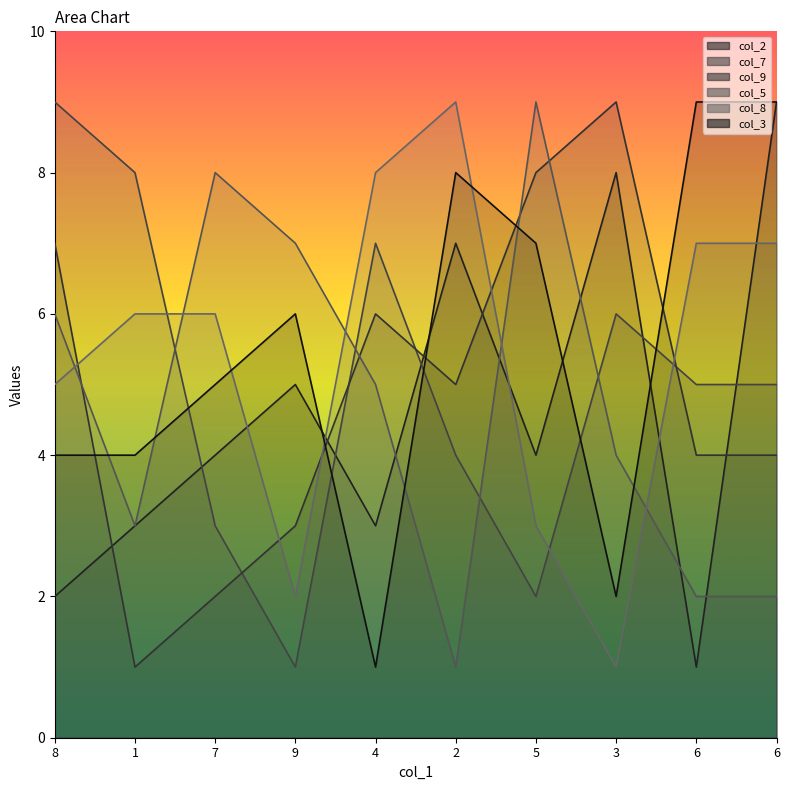

Does the chart have visible grid lines?

No